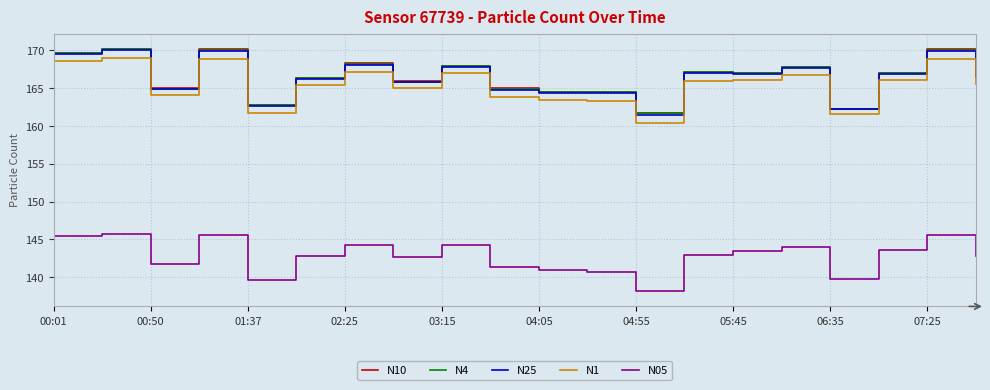

True or false: N05 and N25 intersect in this chart.

False